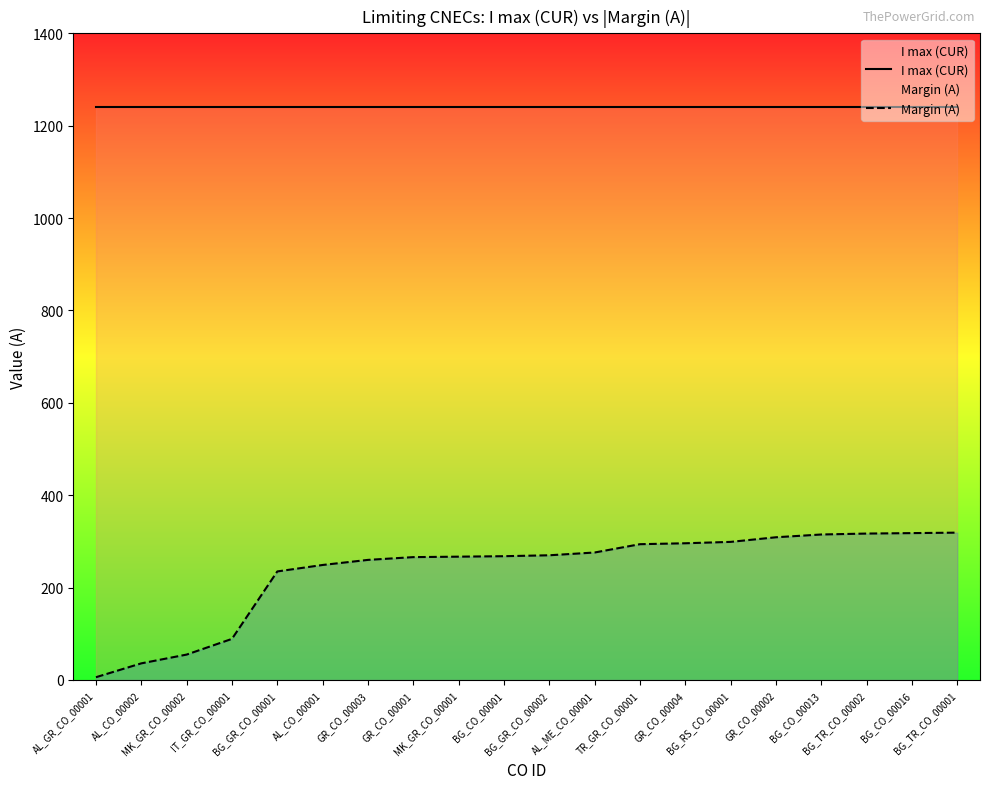

Rank the series at GR_CO_00004 from lowest to highest value.

Margin (A), I max (CUR)